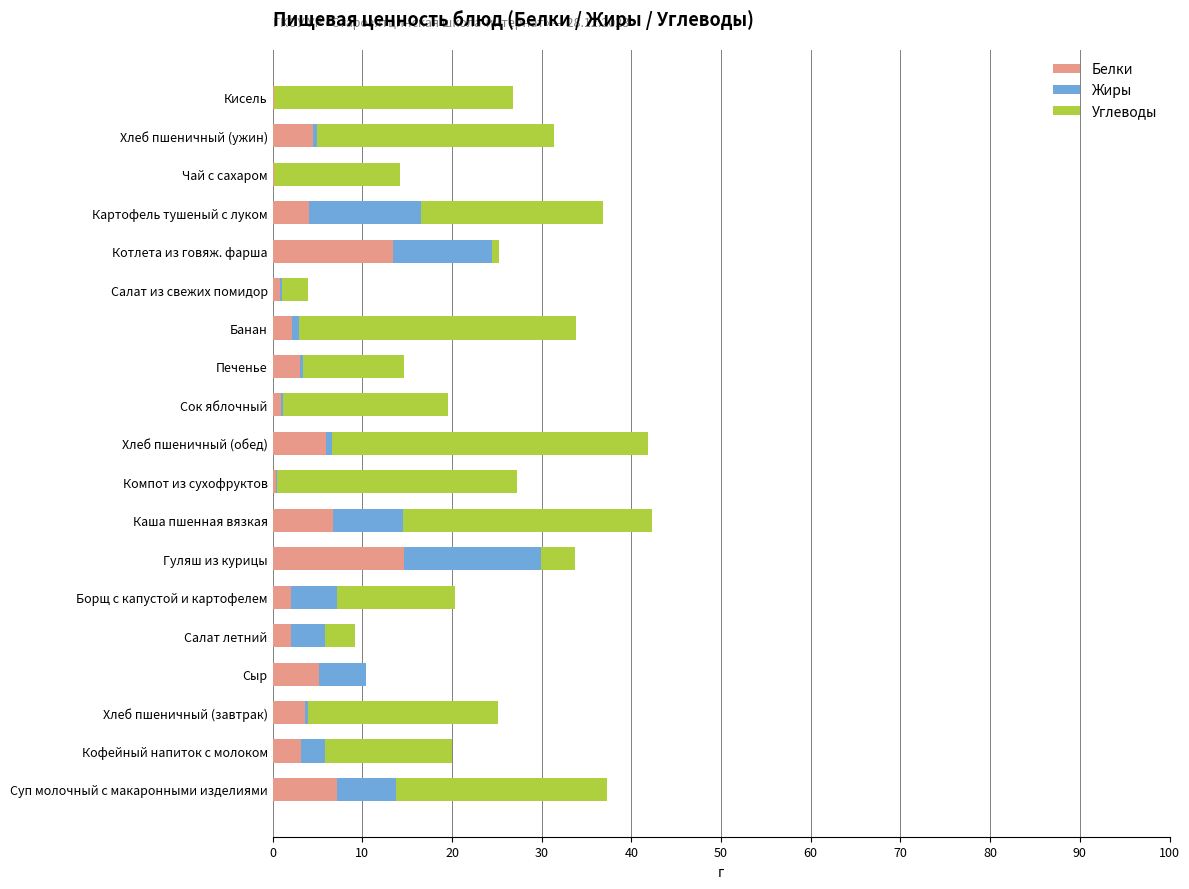

How many categories are shown in the chart?

19